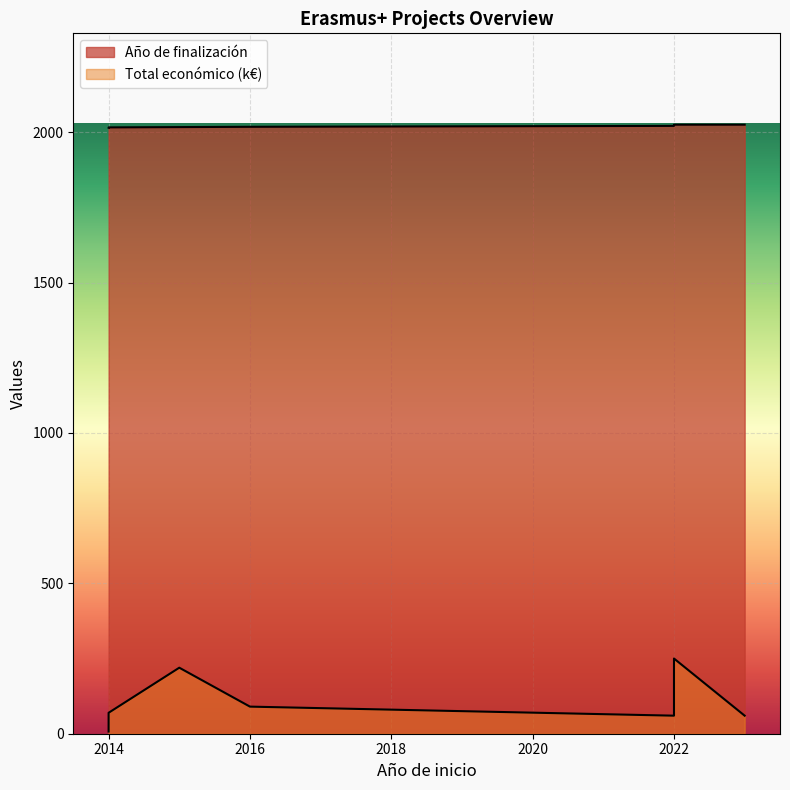

True or false: the data shows 2929 at 2022.

False